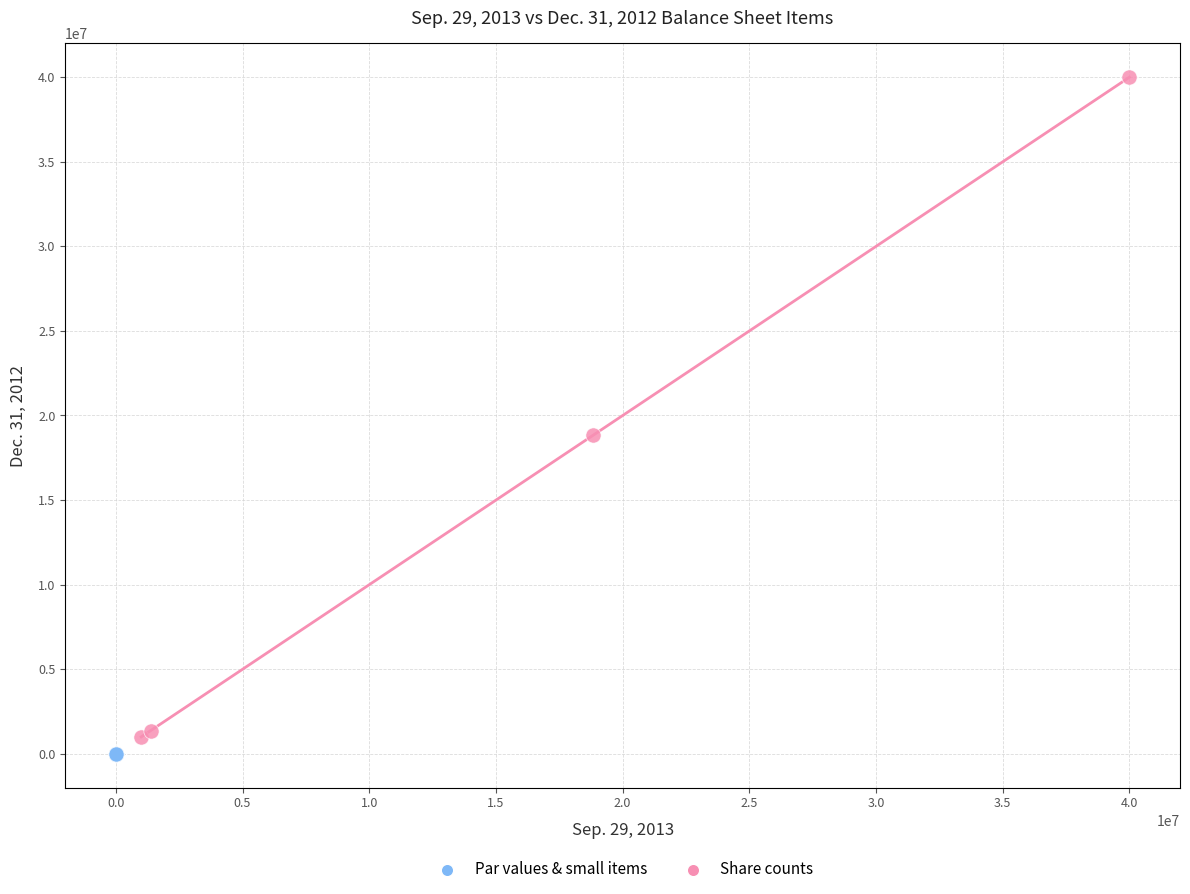

Which series has the largest Y range (max minus min)?

Share counts